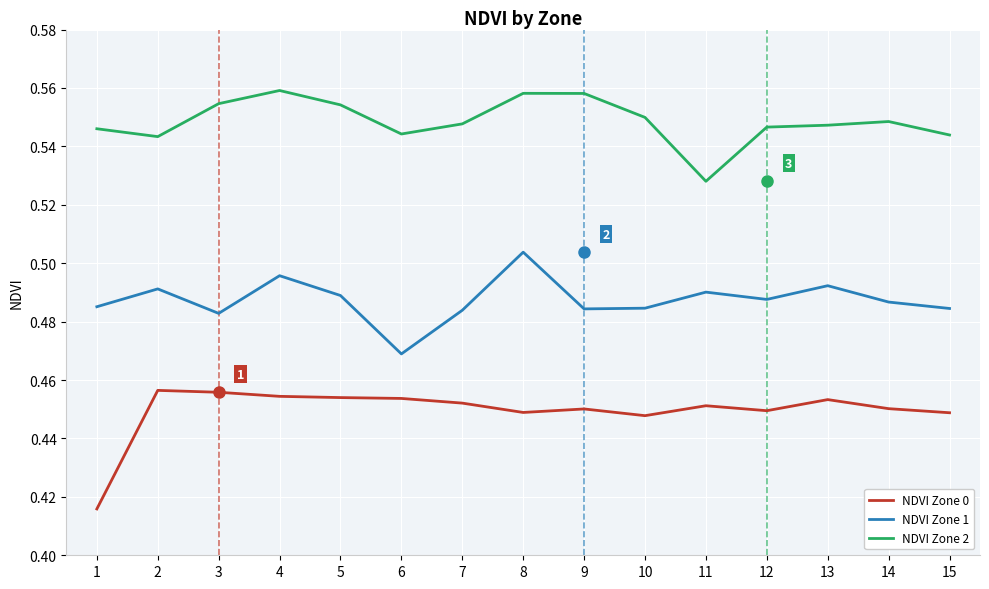

Where is NDVI Zone 1 nearest to the value 0?

6